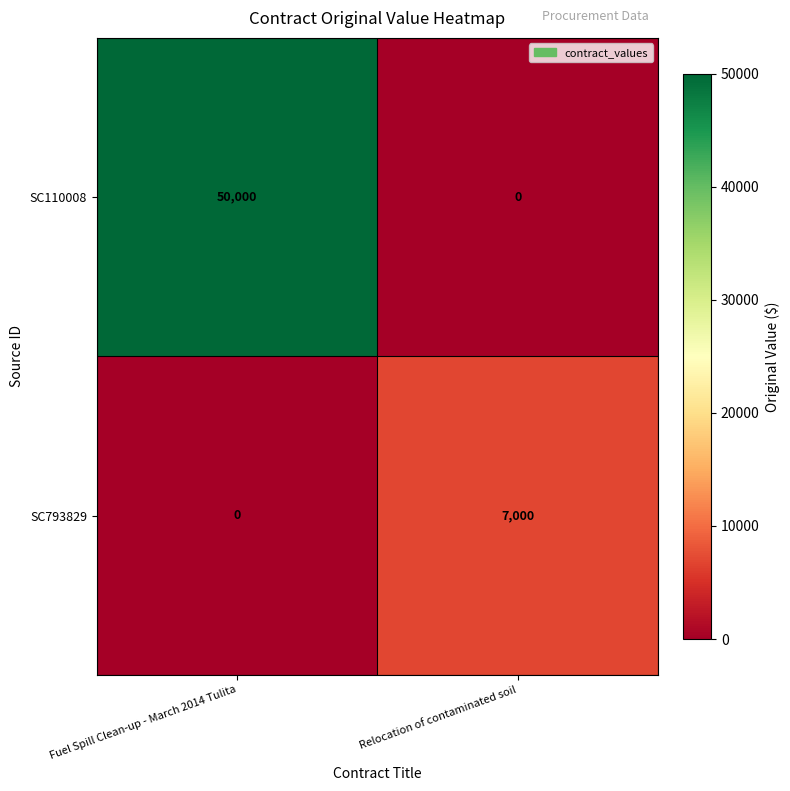

Which series has the largest total across all categories?

SC110008